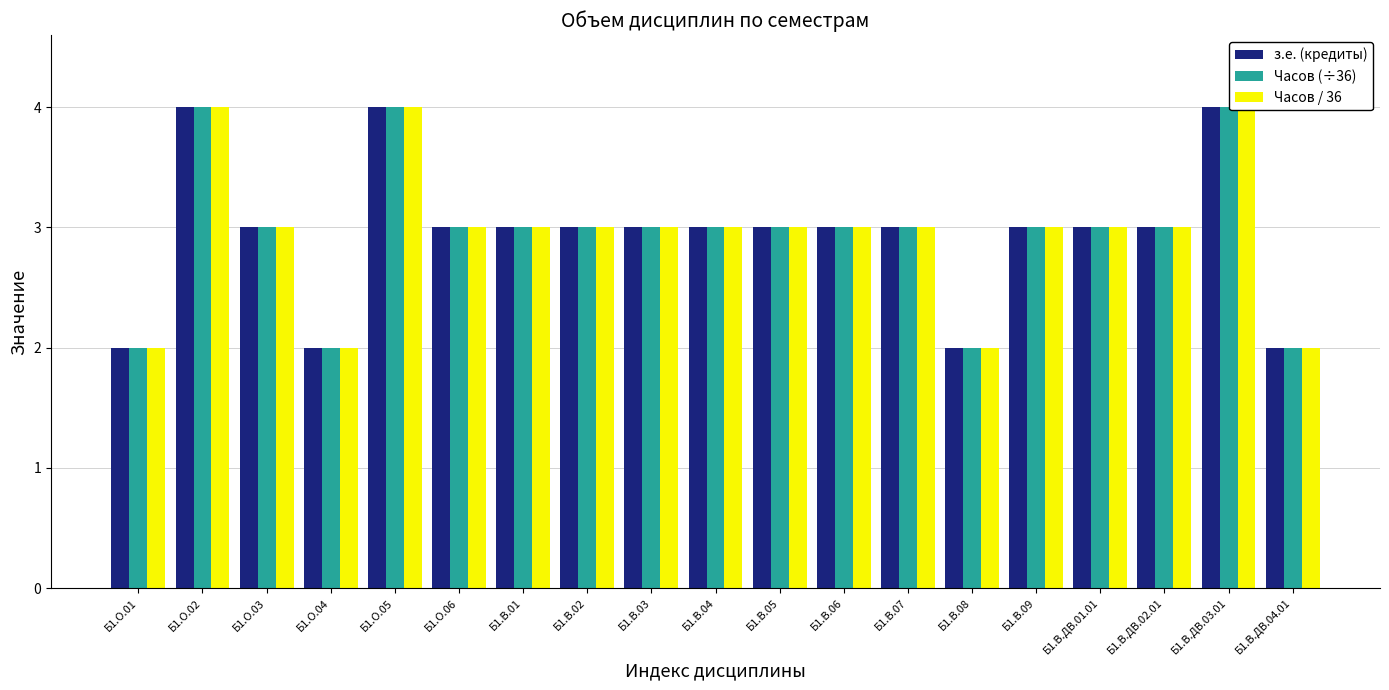

Read the Часов (÷36) value at Б1.В.ДВ.01.01.

3